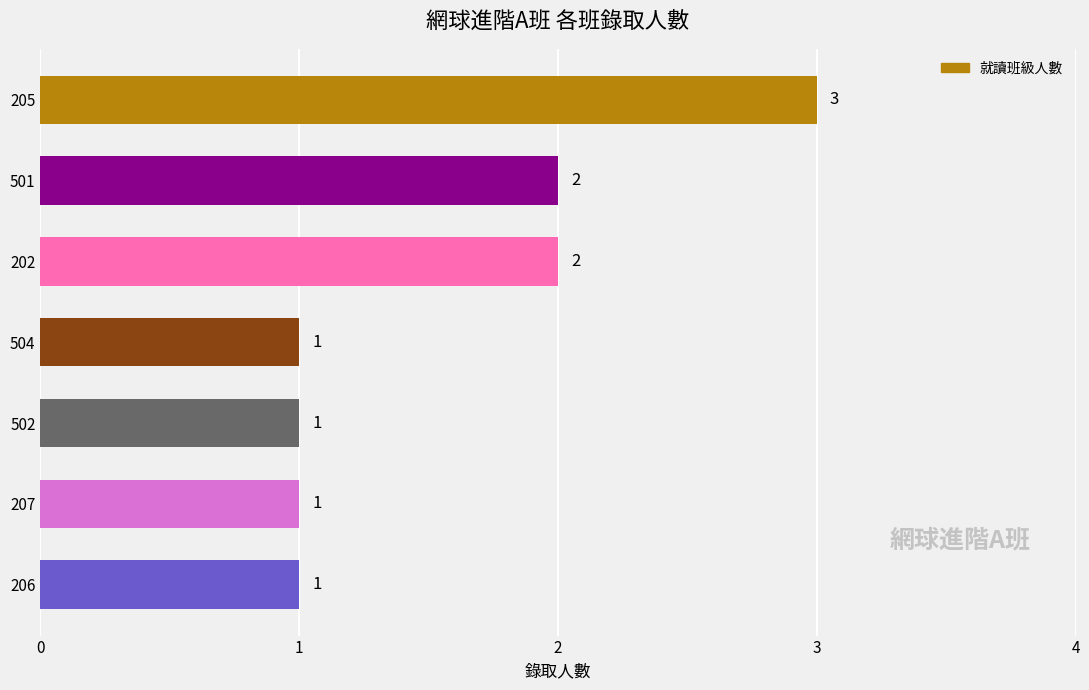

How many values are between 1 and 2?

6